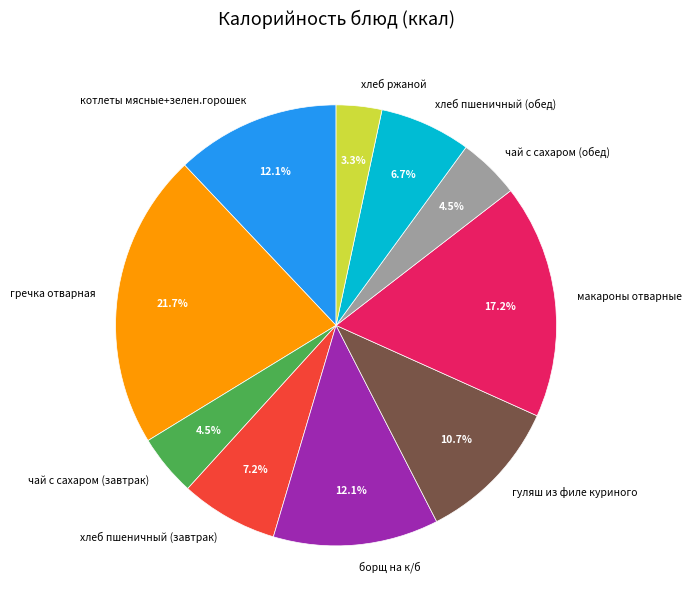

What percentage is the борщ на к/б slice, to the nearest percent?

12%